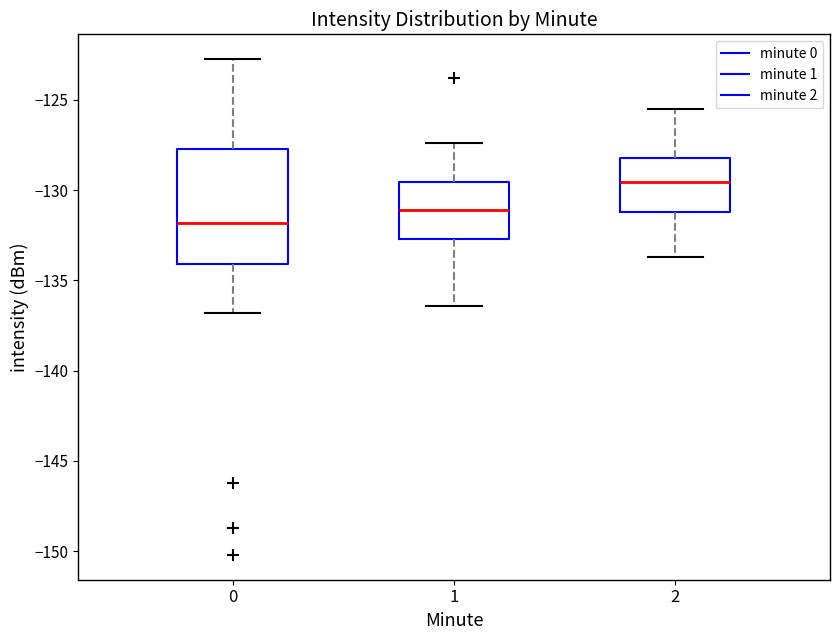

Reading left to right, transcribe this box plot: for each box, give where its median line is, the range the box spans, and where its two whiskers end, as read against the y-axis. The values are not printed on the chart, so give them approximately, as read against the axis.

0: median -132.0, box -134.0 to -127.5, whiskers -137.0 to -122.5
1: median -131.0, box -132.5 to -129.5, whiskers -136.5 to -127.5
2: median -129.5, box -131.0 to -128.0, whiskers -133.5 to -125.5